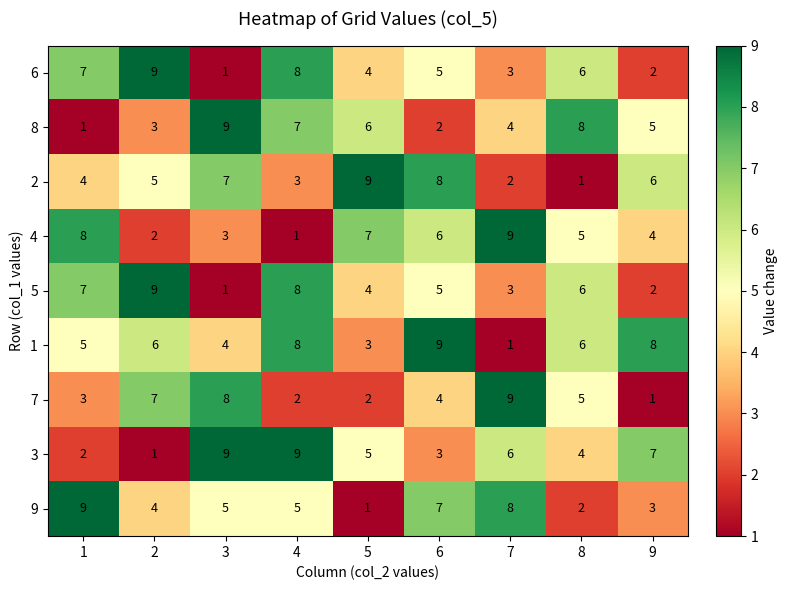

Which series has the largest total across all categories?

1